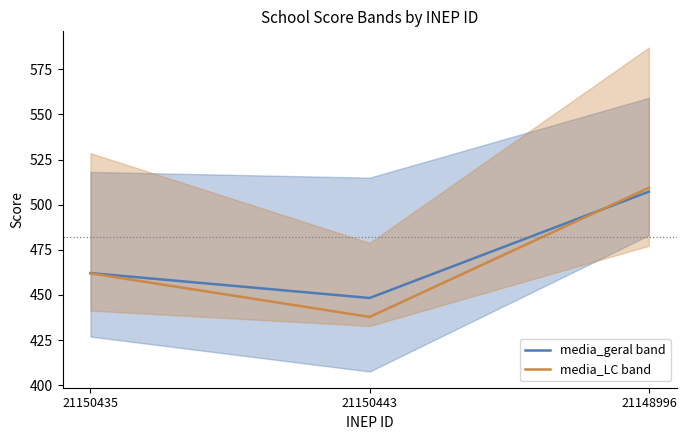

True or false: media_geral band has a value of 507.2 at 21148996.

True